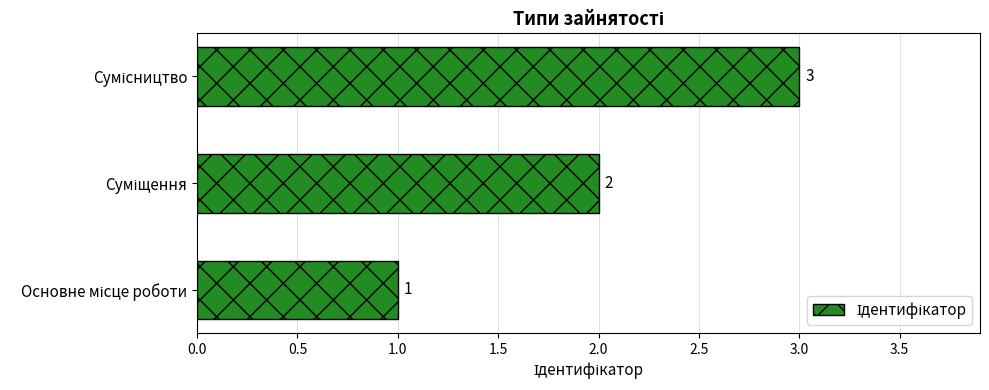

What is the maximum value shown in the chart?

3